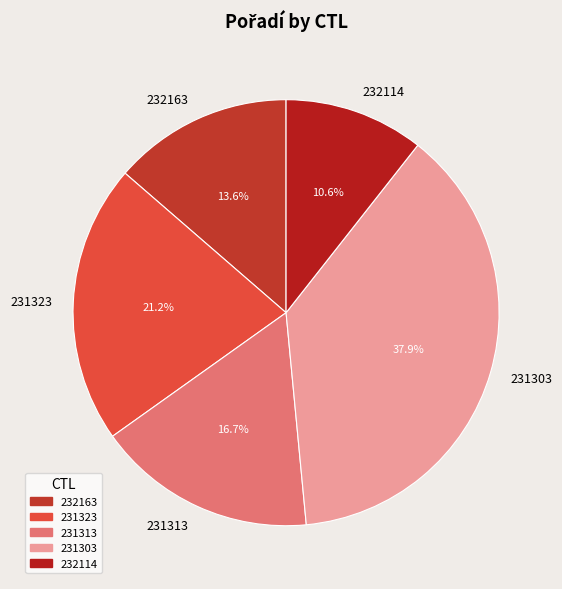

The 231313 slice represents 30% of the pie. True or false?

False